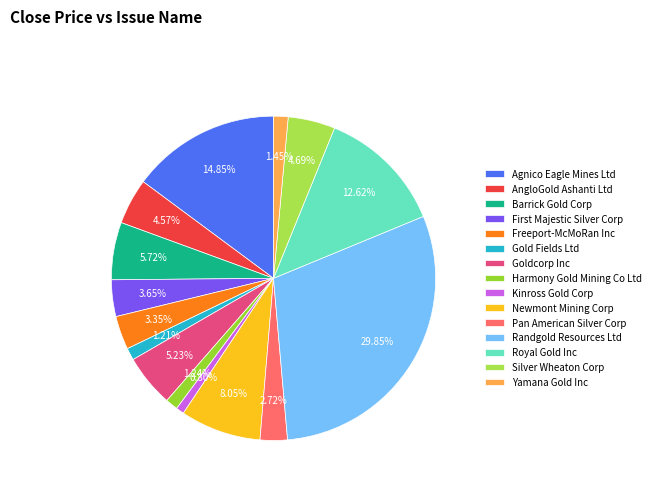

How many slices are in this pie chart?

15